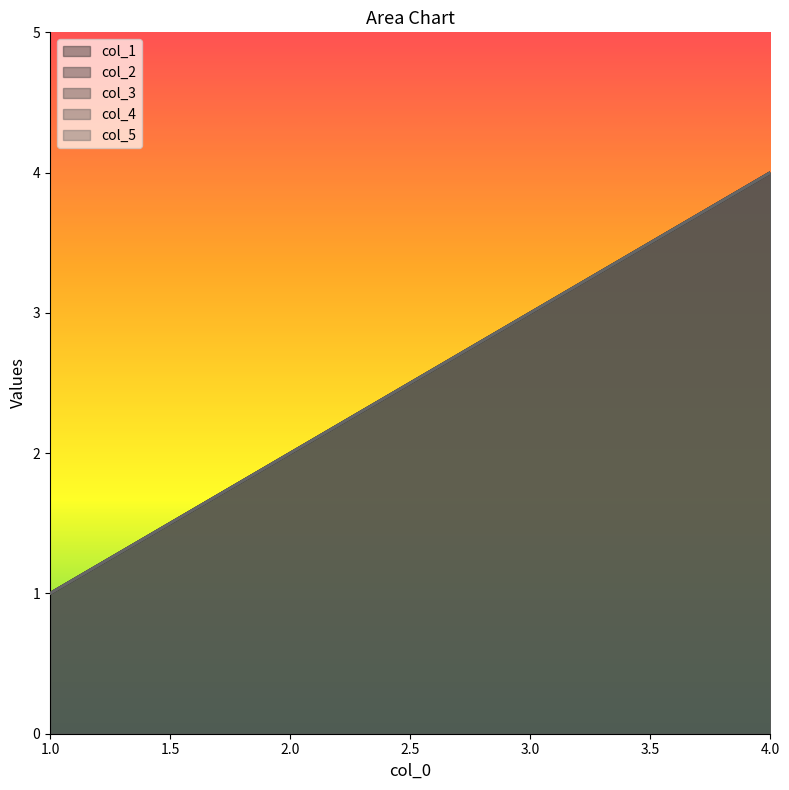

Reading left to right, list all the values displayed in this chart.

col_1: 1	2	3	4
col_2: 1	2	3	4
col_3: 1	2	3	4
col_4: 1	2	3	4
col_5: 1	2	3	4